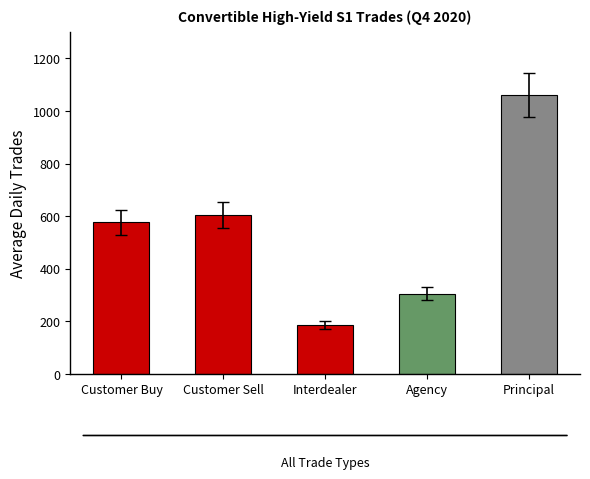

The chart shows a value of 576.0 at Customer Buy. True or false?

True